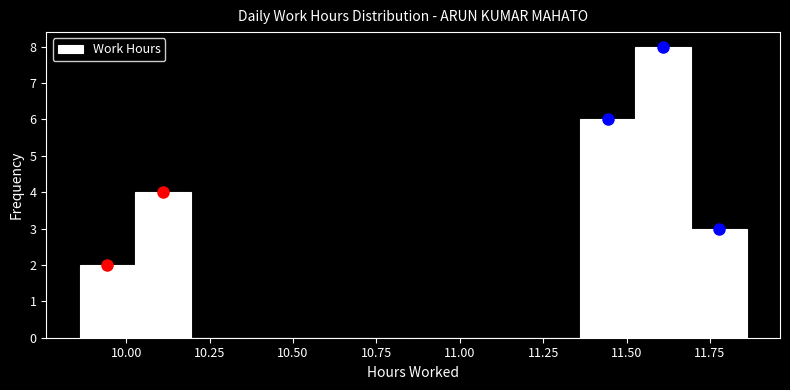

Around what value on the x-axis is the tallest bar? Give the approximate position of its centre, as read against the axis.

11.60